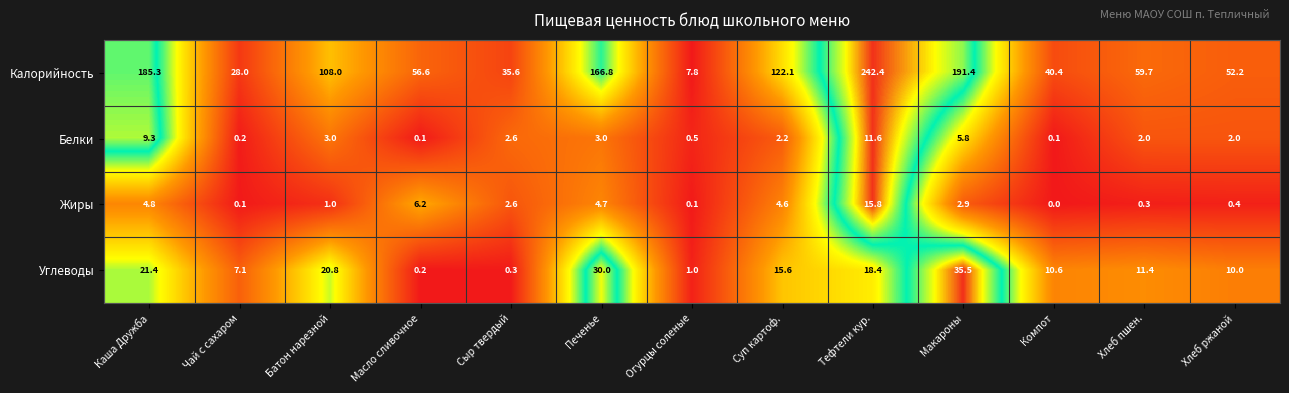

Is it true that Калорийность equals 56.6 at Масло сливочное?

True